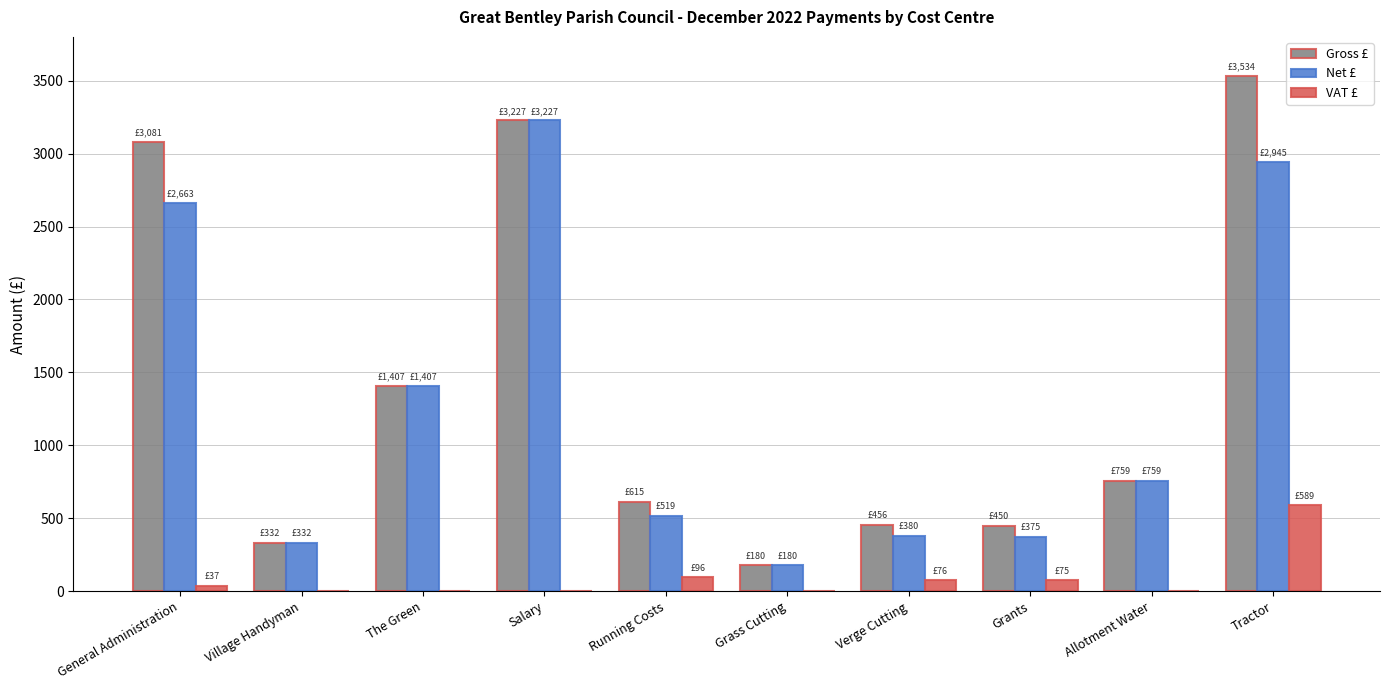

Which series has the largest range (max minus min)?

Gross £